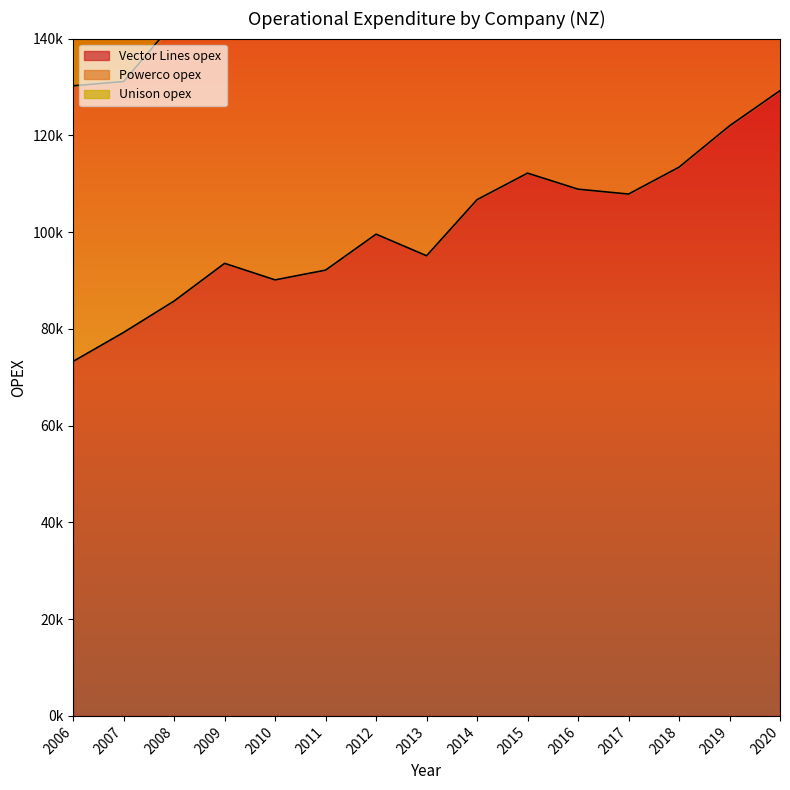

Reading left to right, extract all data points from this chart.

Vector Lines opex: 73273.9	79266.7	85750.3	93540.0	90122.4	92140.0	99575.0	95112.0	106706.0	112188.0	108873.0	107863.0	113414.9	121961.0	129235.0
Powerco opex: 56962.5	51851.5	57634.0	58189.0	57432.0	57267.5	66547.5	65355.3	67817.6	65510.5	69364.7	73523.6	70422.1	87938.6	89783.7
Unison opex: 20433.2	20268.6	21860.4	21457.6	25773.5	29511.9	29981.3	32224.2	34853.8	35142.8	0.0	0.0	0.0	0.0	0.0